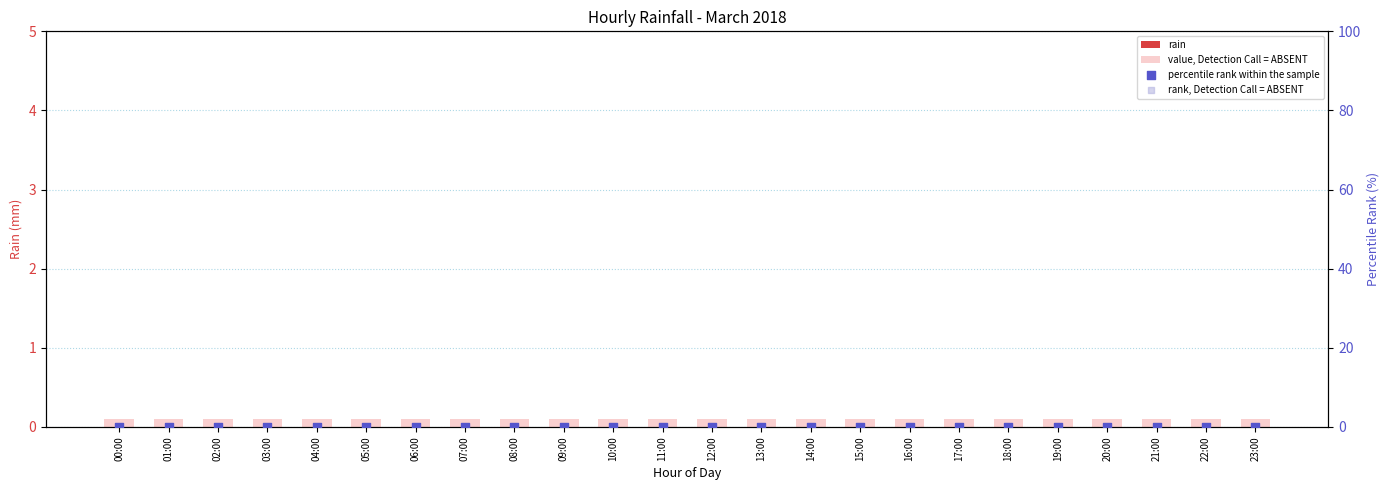

At which category is the sum across all series the highest?

00:00